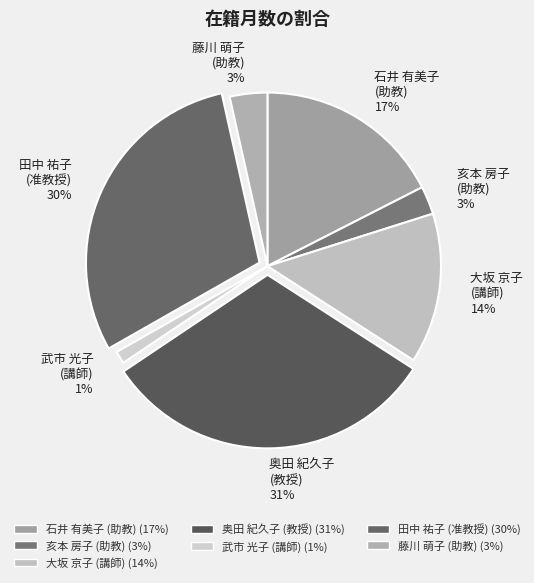

True or false: 石井 有美子 (助教) accounts for 17% of the total.

True